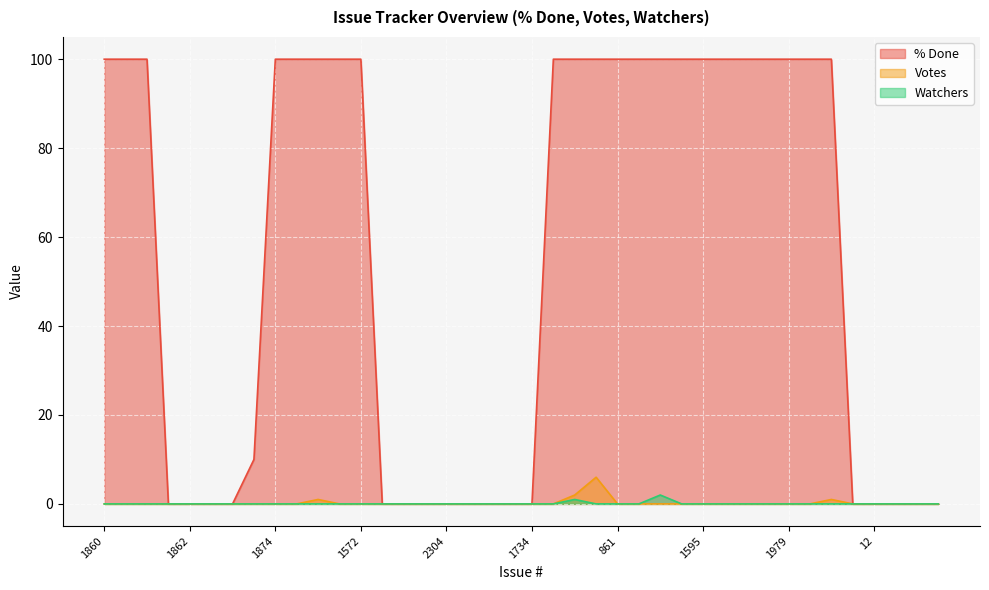

At which label does % Done reach its peak?

1860